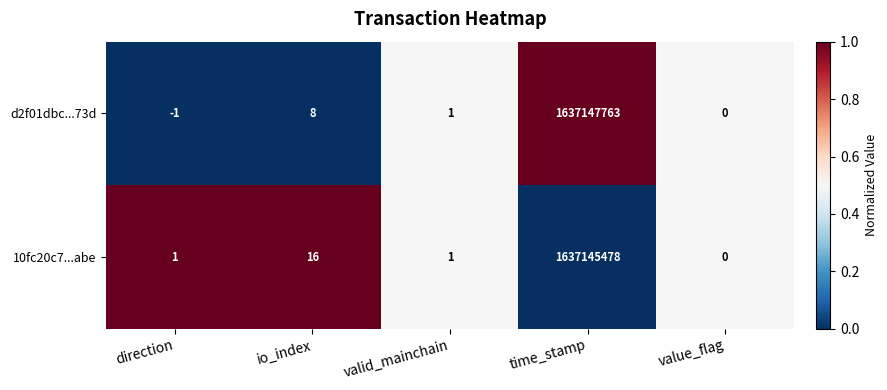

What is the difference between the second highest and minimum values in the 10fc20c7...abe series?

16